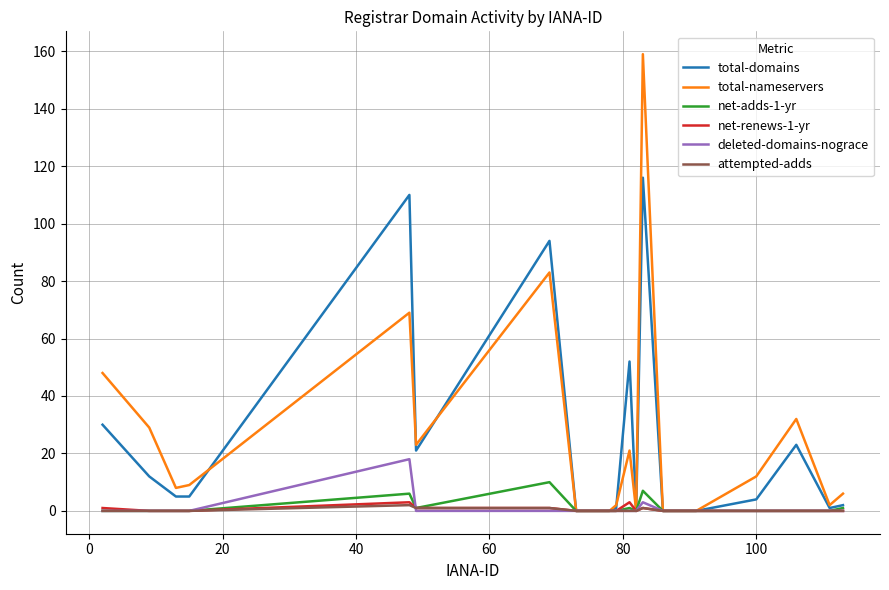

Reading left to right, what are all the values shown in this chart?

total-domains: 30	12	5	5	110	21	94	0	0	0	1	52	0	116	0	0	4	23	1	2
total-nameservers: 48	29	8	9	69	23	83	0	0	0	2	21	0	159	0	0	12	32	2	6
net-adds-1-yr: 0	0	0	0	6	1	10	0	0	0	0	1	0	7	0	0	0	0	0	1
net-renews-1-yr: 1	0	0	0	3	1	1	0	0	0	0	3	0	1	0	0	0	0	0	0
deleted-domains-nograce: 0	0	0	0	18	0	0	0	0	0	0	0	0	3	0	0	0	0	0	0
attempted-adds: 0	0	0	0	2	1	1	0	0	0	0	0	0	1	0	0	0	0	0	0